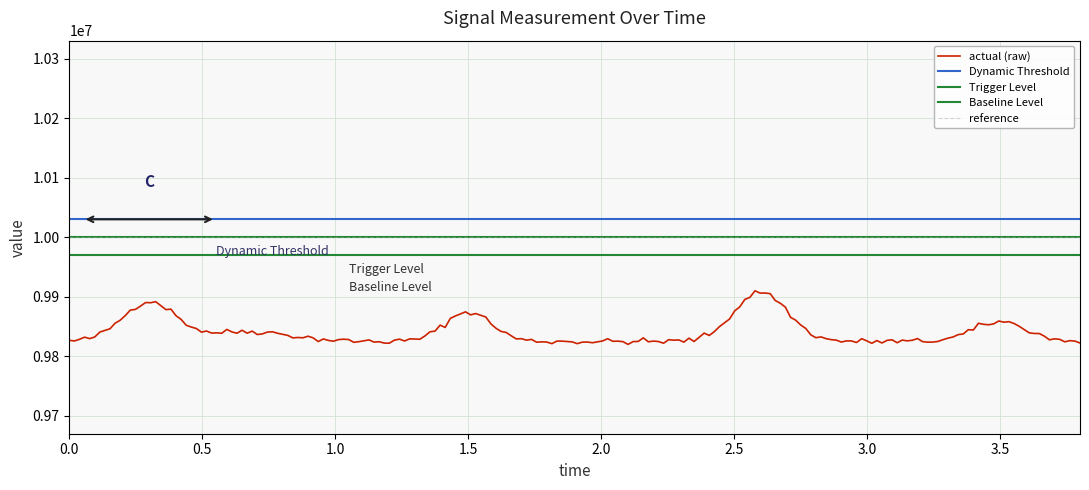

What is the maximum value for actual (raw)?

9910000.0